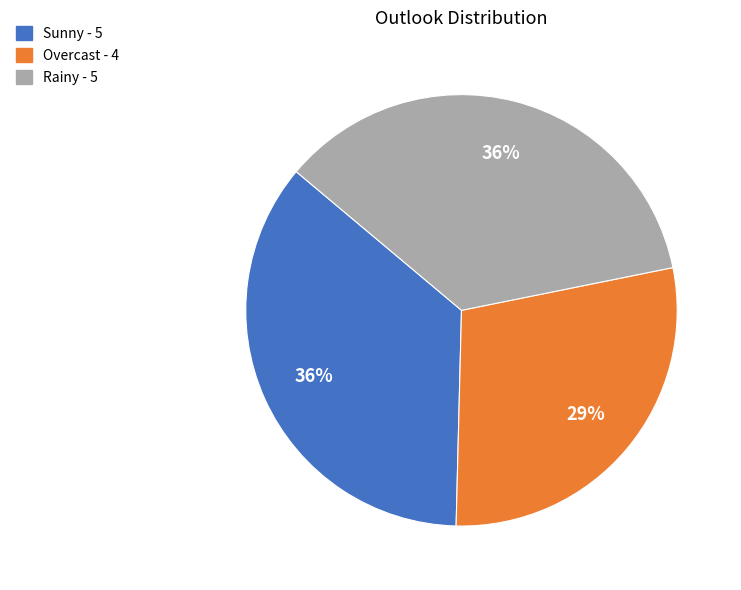

Is the sum of Overcast and Rainy greater than half?

Yes